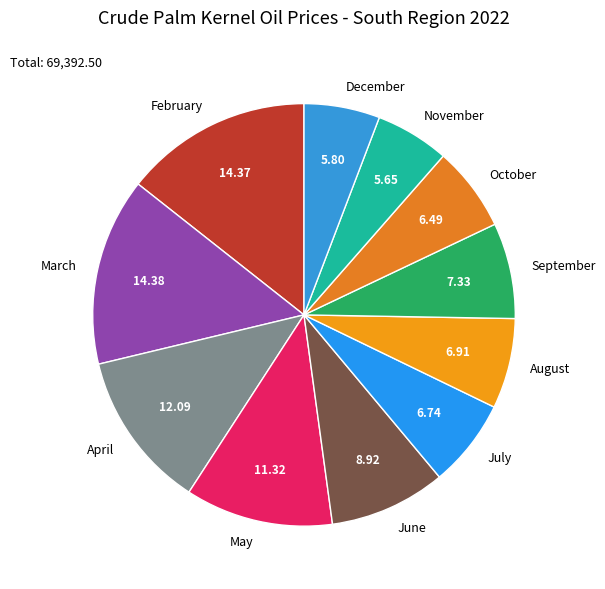

Is the sum of June and November greater than half?

No